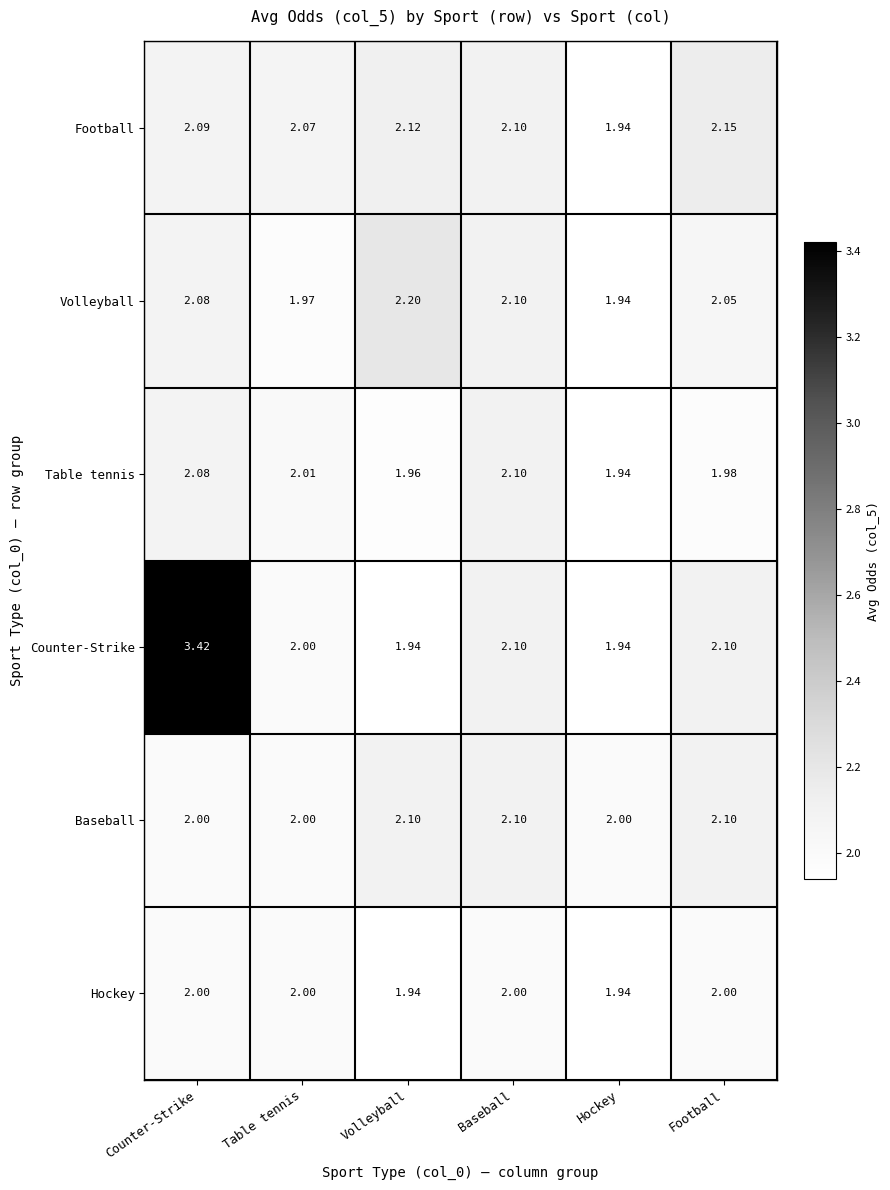

Which category has the highest value across all series?

Counter-Strike